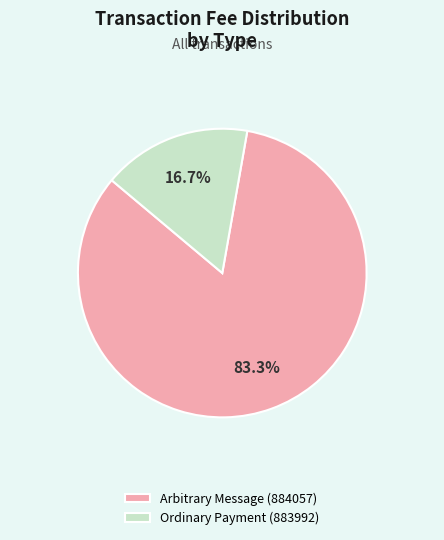

What portion of the pie excludes Arbitrary Message (884057)?

16.7%